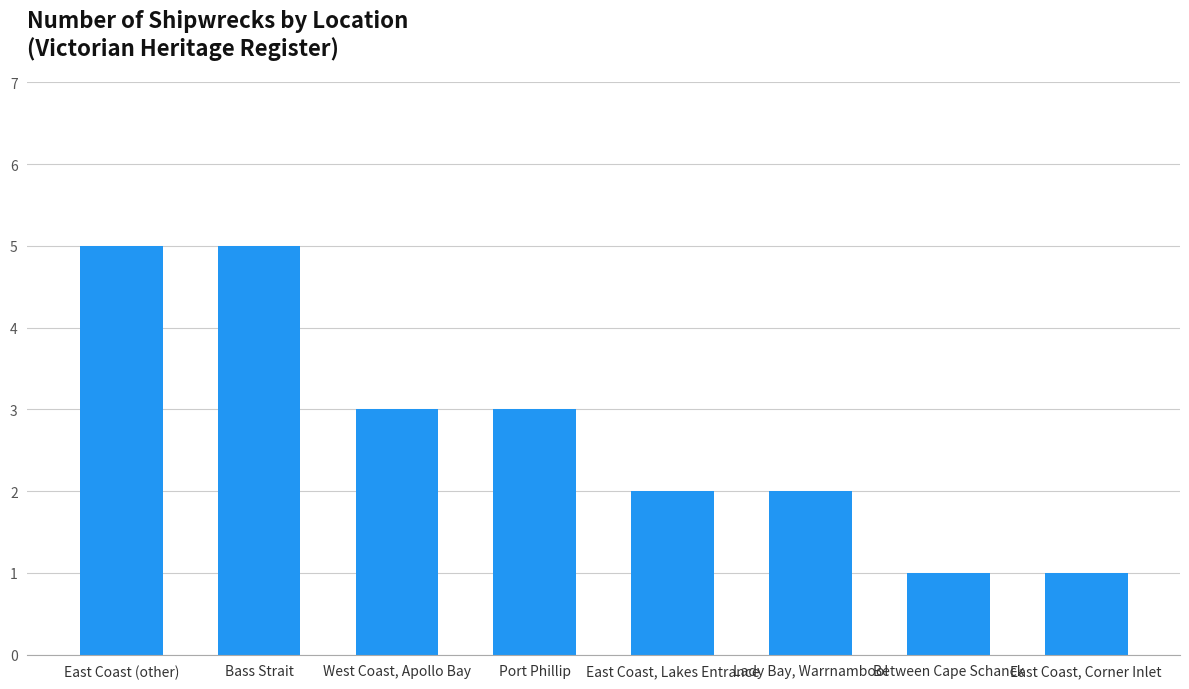

What is the greatest value displayed?

5